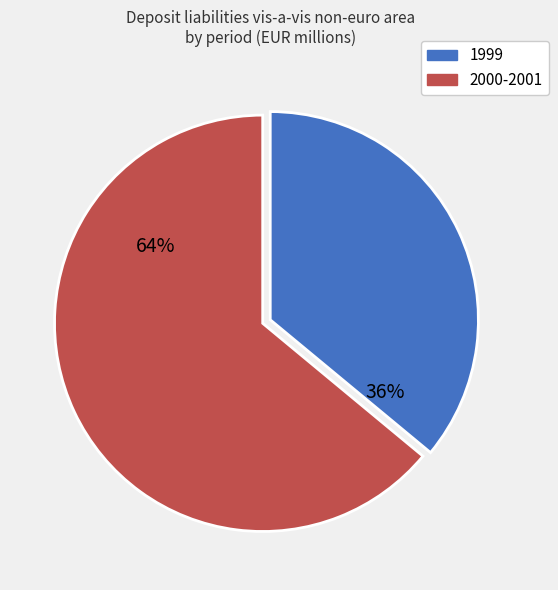

To the nearest percent, what is the average slice percentage?

50%